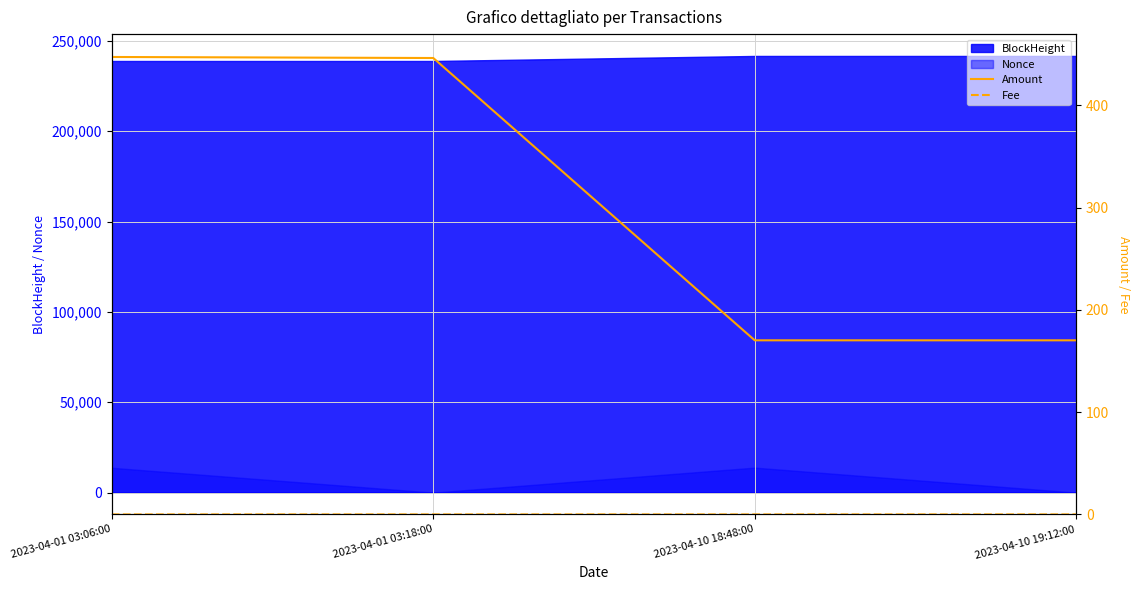

The Fee series shows 0.0 at 2023-04-01 03:18:00. True or false?

True